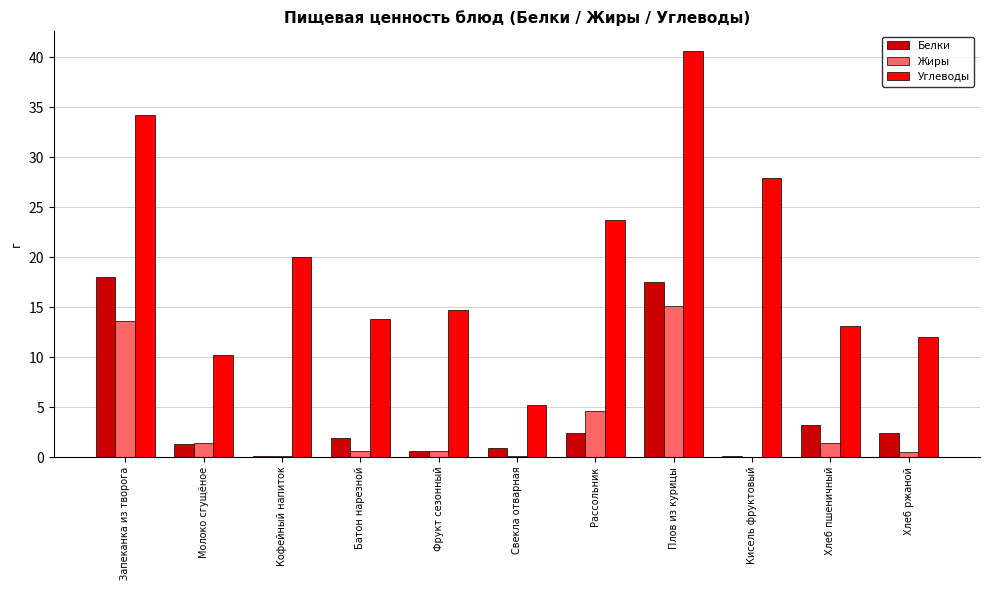

Which series has the largest range (max minus min)?

Углеводы